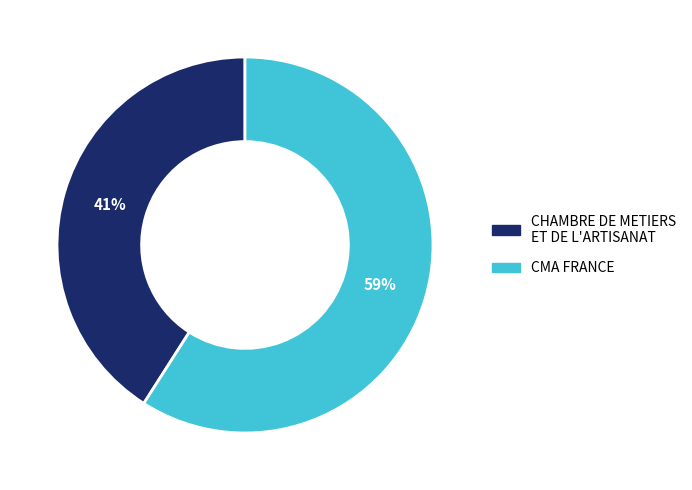

How many segments does this pie chart have?

2